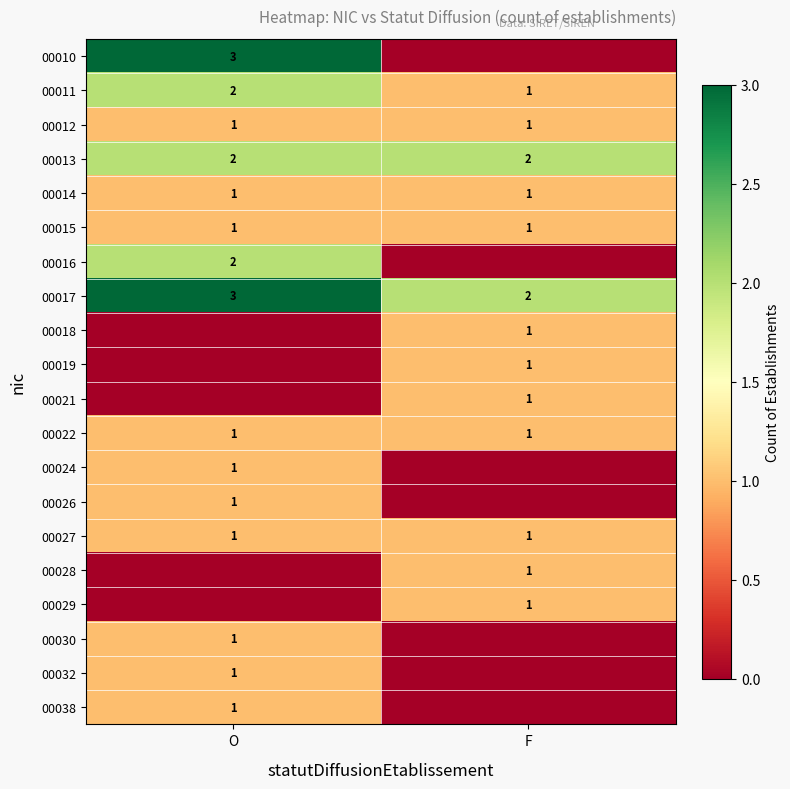

The 00012 series shows 1 at F. True or false?

True